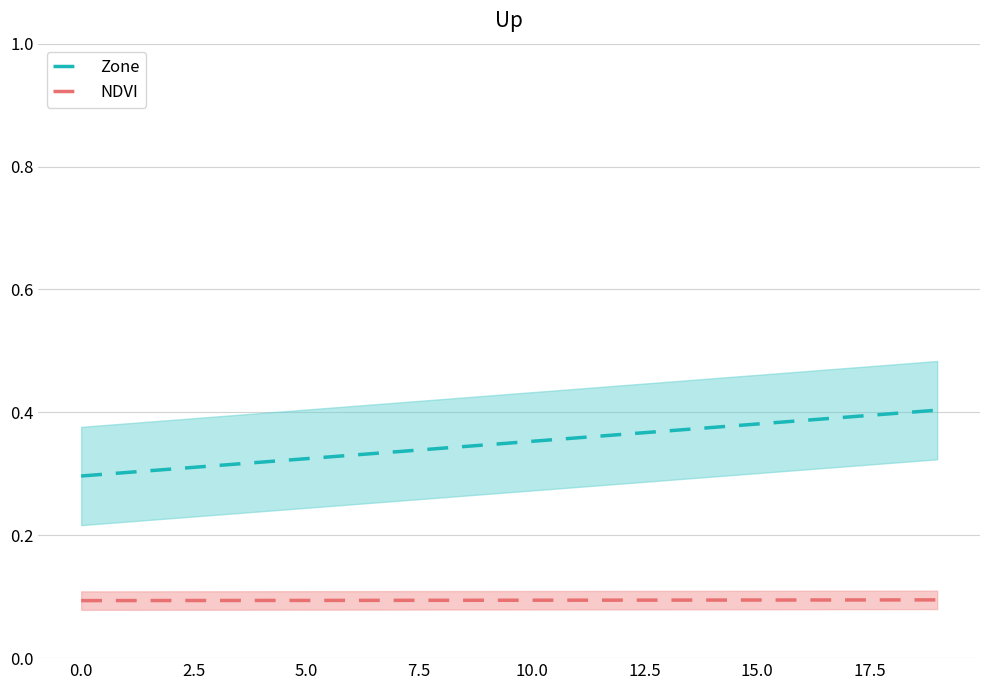

What is the sum of all Zone values?

7.0